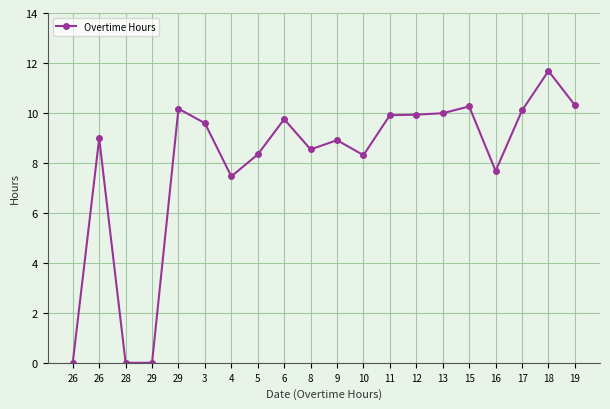

Where does the data first go above 9?

29